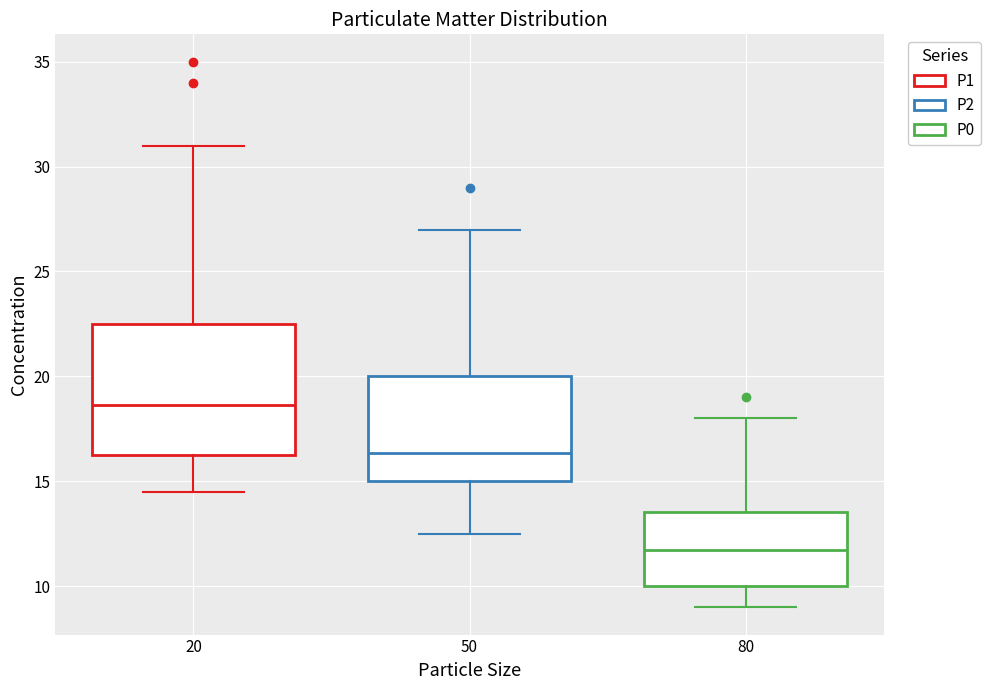

Which box is the tallest, from its lower edge to its upper edge?

20